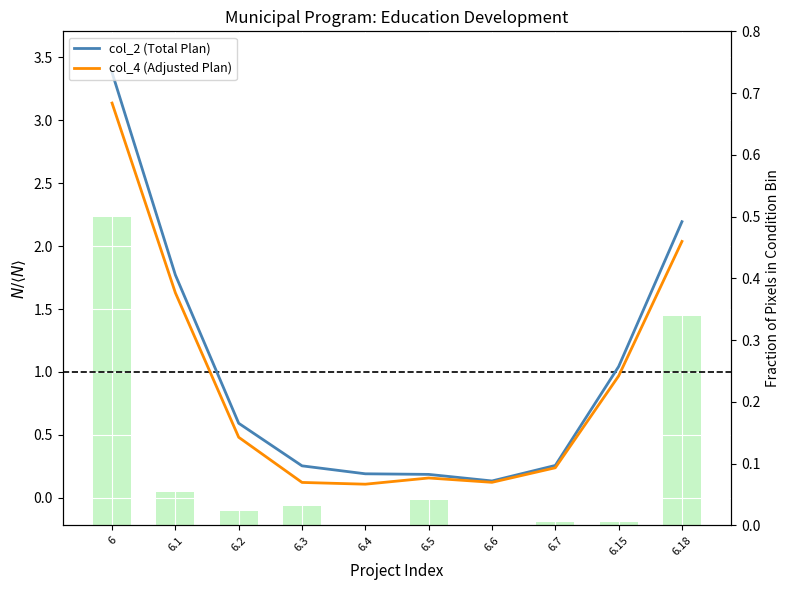

At how many categories does at least one series exceed 1?

4